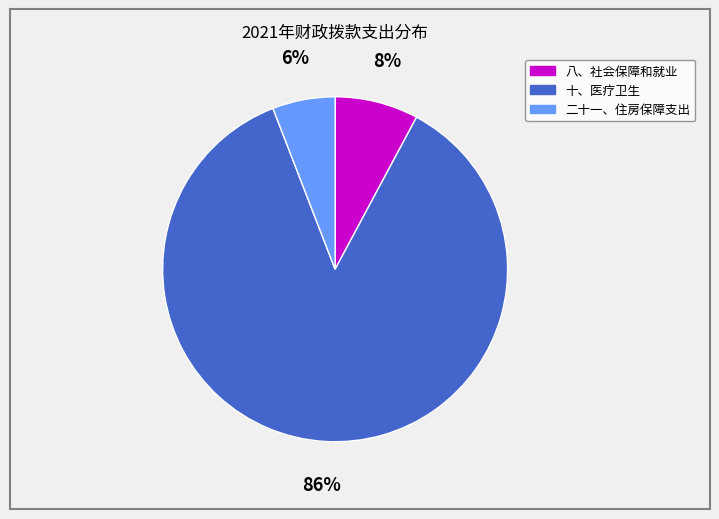

To the nearest percent, what is the average slice percentage?

33%